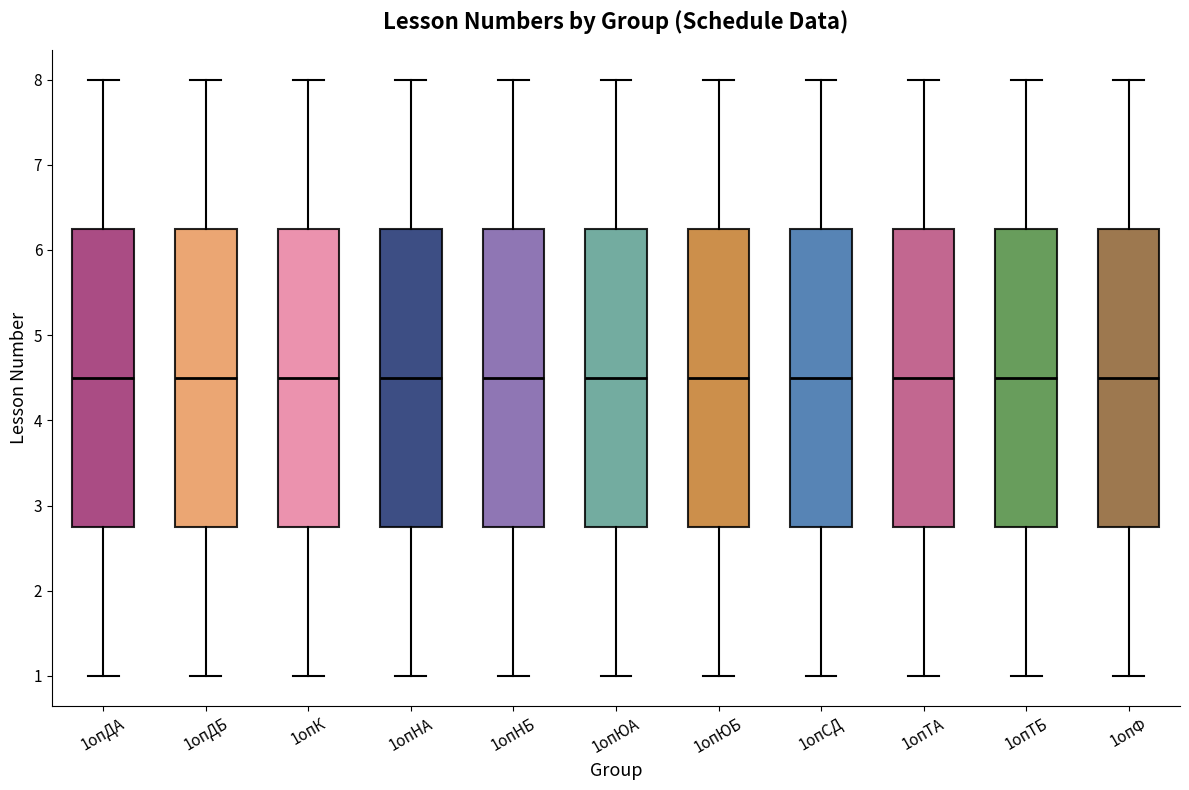

Where is the upper edge of the box for 1опСД on the y-axis? The values are not printed on the chart, so give them approximately, as read against the axis.

6.3